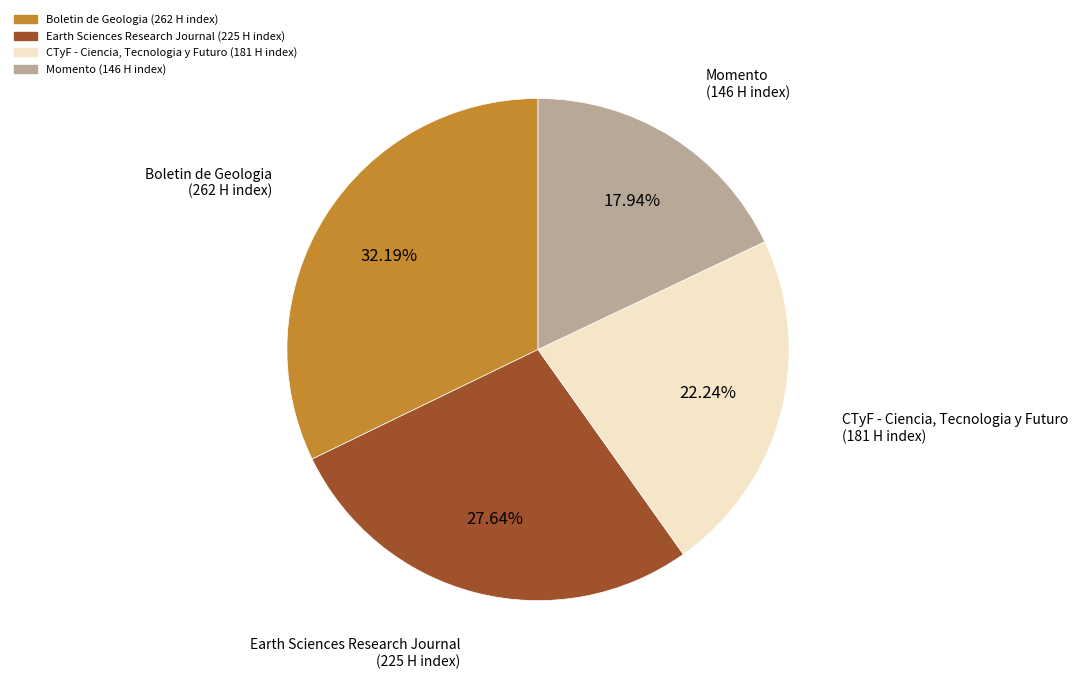

Which slice is the largest?

Boletin de Geologia